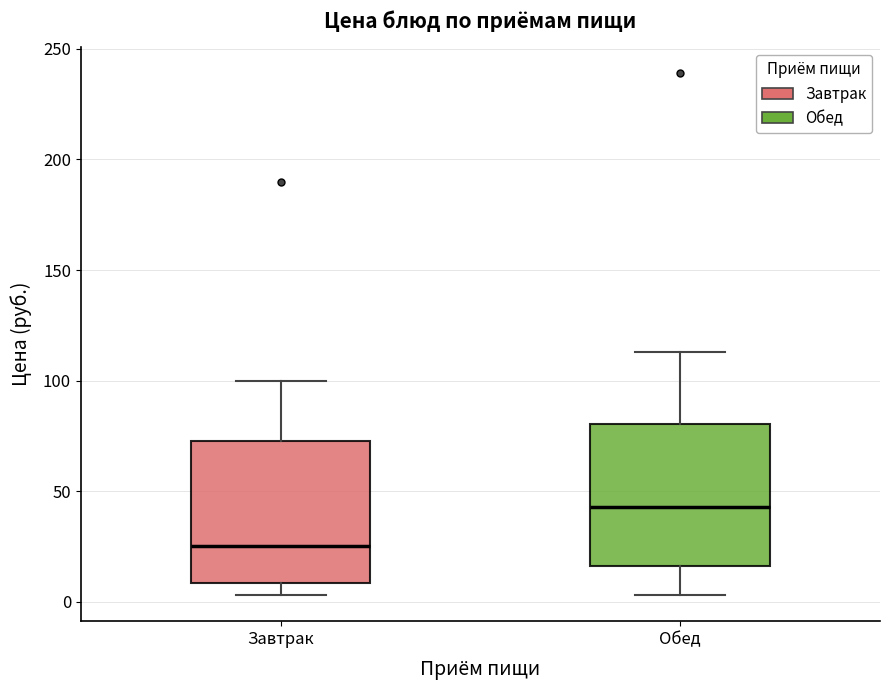

Reading left to right, transcribe this box plot: for each box, give where its median line is, the range the box spans, and where its two whiskers end, as read against the y-axis. The values are not printed on the chart, so give them approximately, as read against the axis.

Завтрак: median 25, box 10 to 75, whiskers 5 to 100
Обед: median 45, box 15 to 80, whiskers 5 to 115